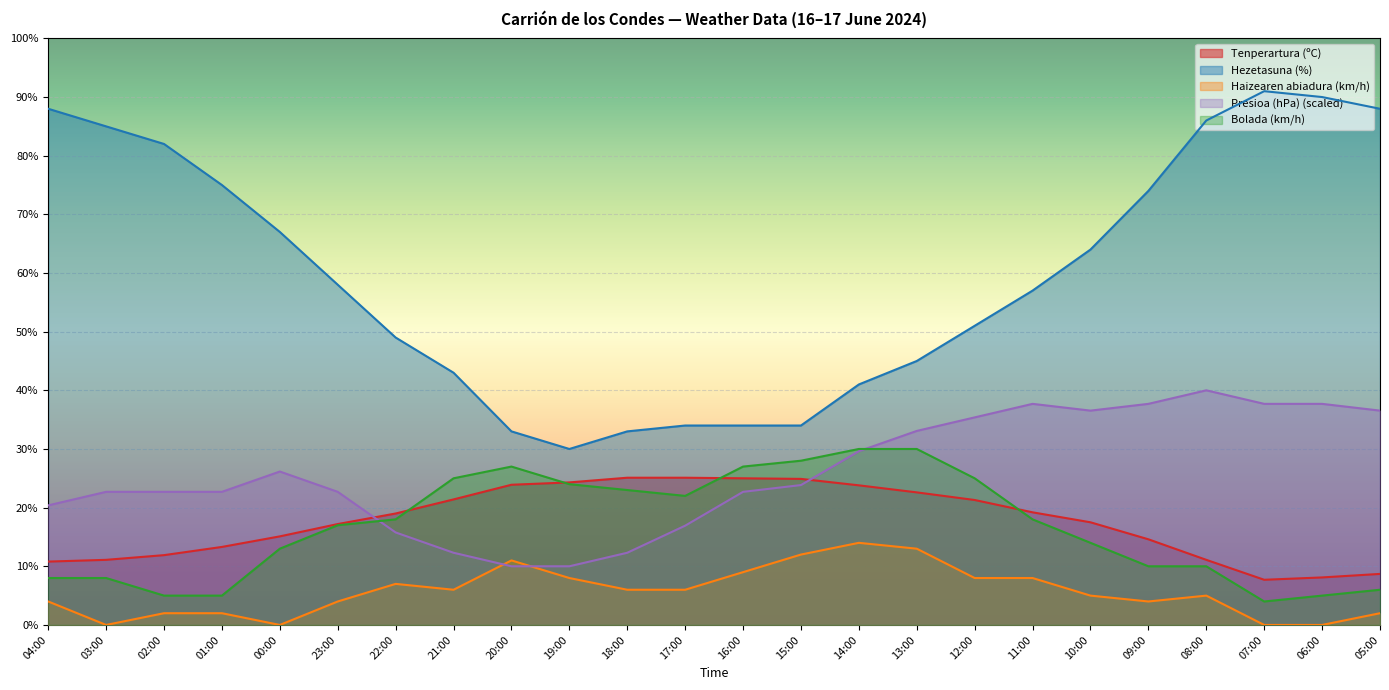

True or false: Haizearen abiadura (km/h) and Bolada (km/h) cross at least once.

False